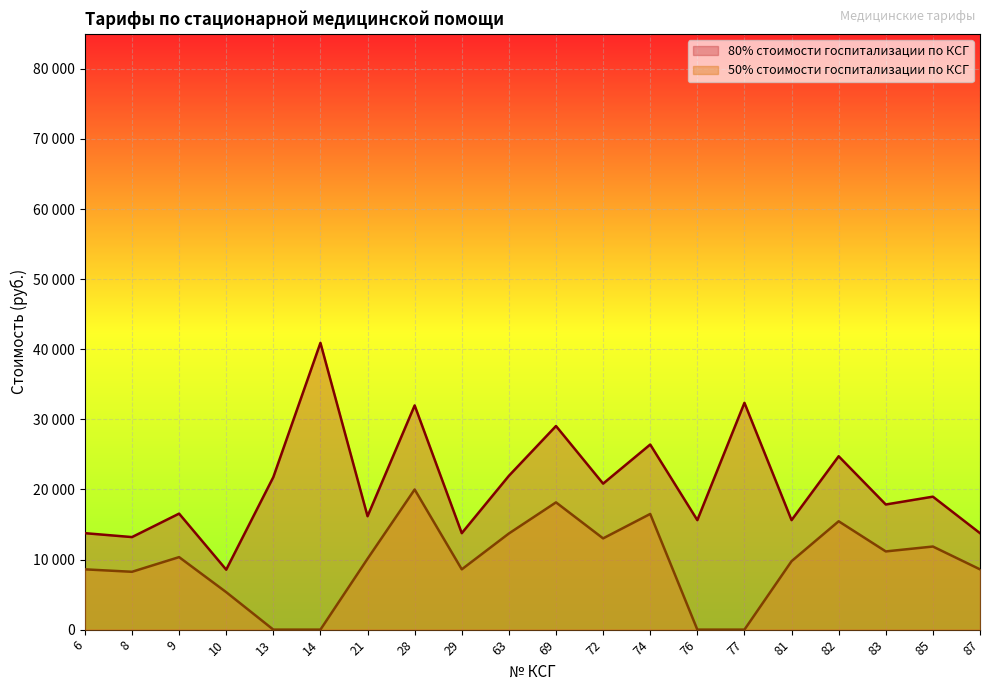

Does the chart display data point markers on the line(s)?

No